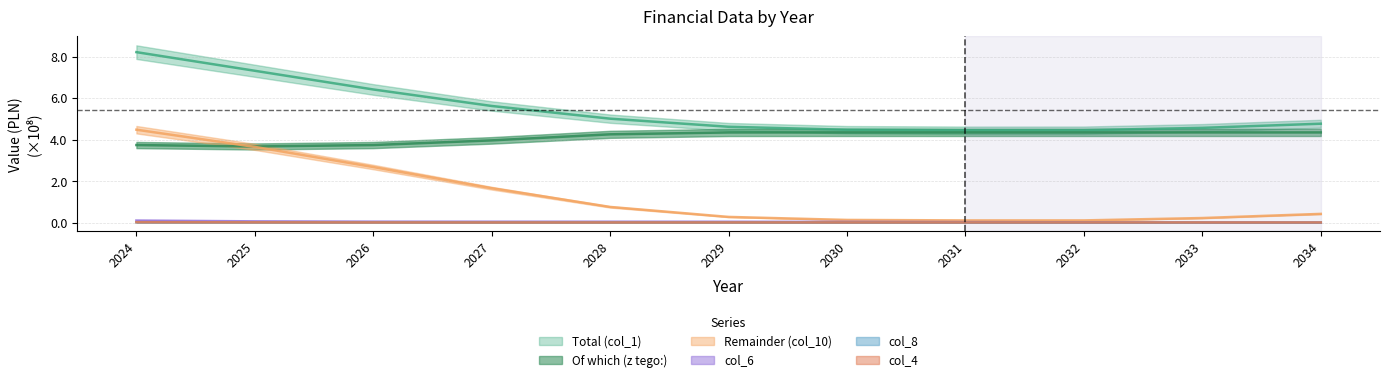

Which category has the highest value in the col_8 series?

2024